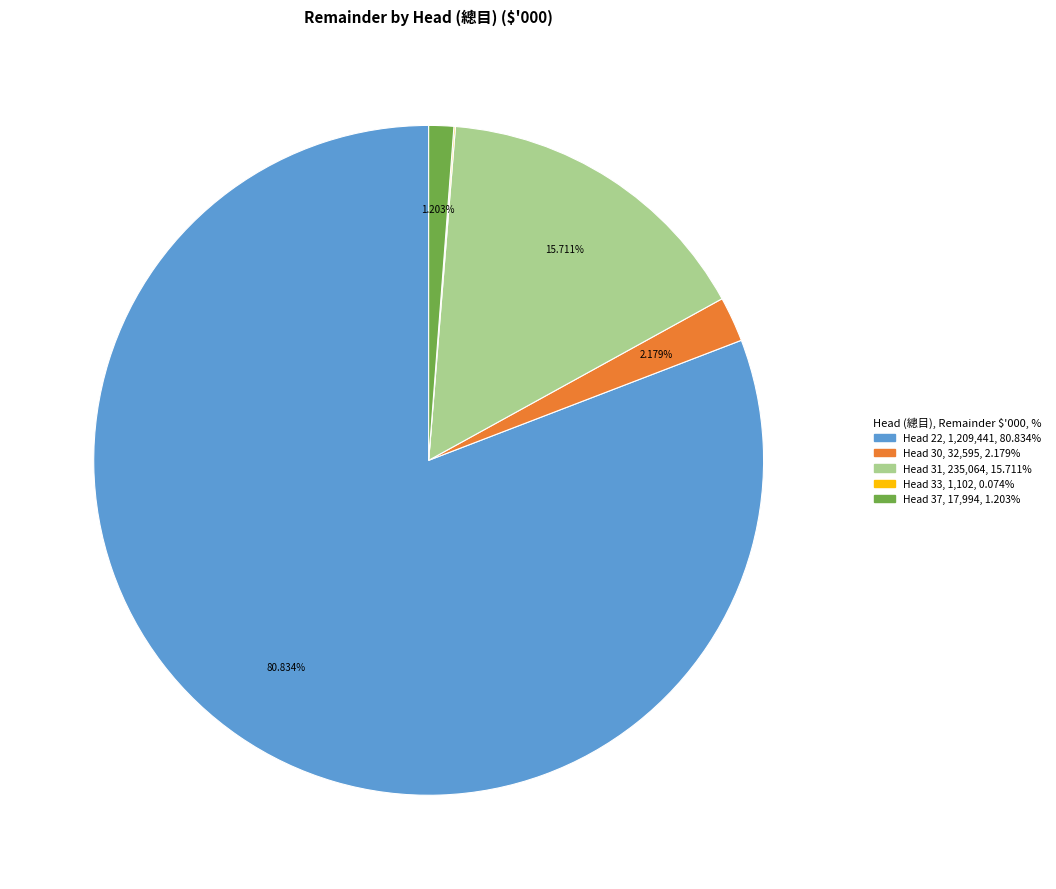

Is there a majority slice in this chart?

Yes